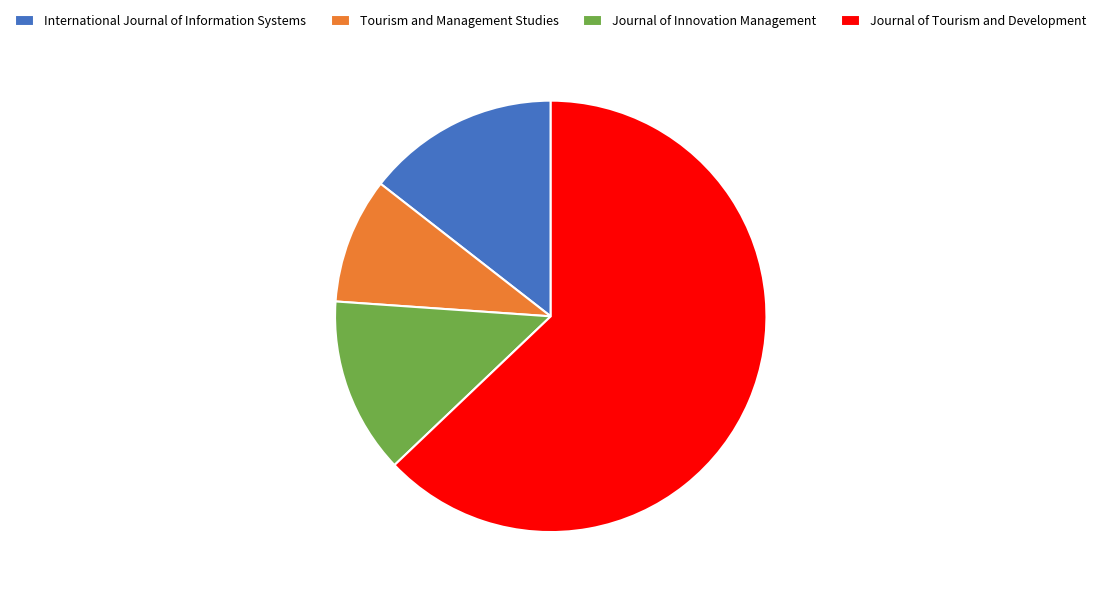

Is it true that Journal of Tourism and Development is 63% of the pie?

True